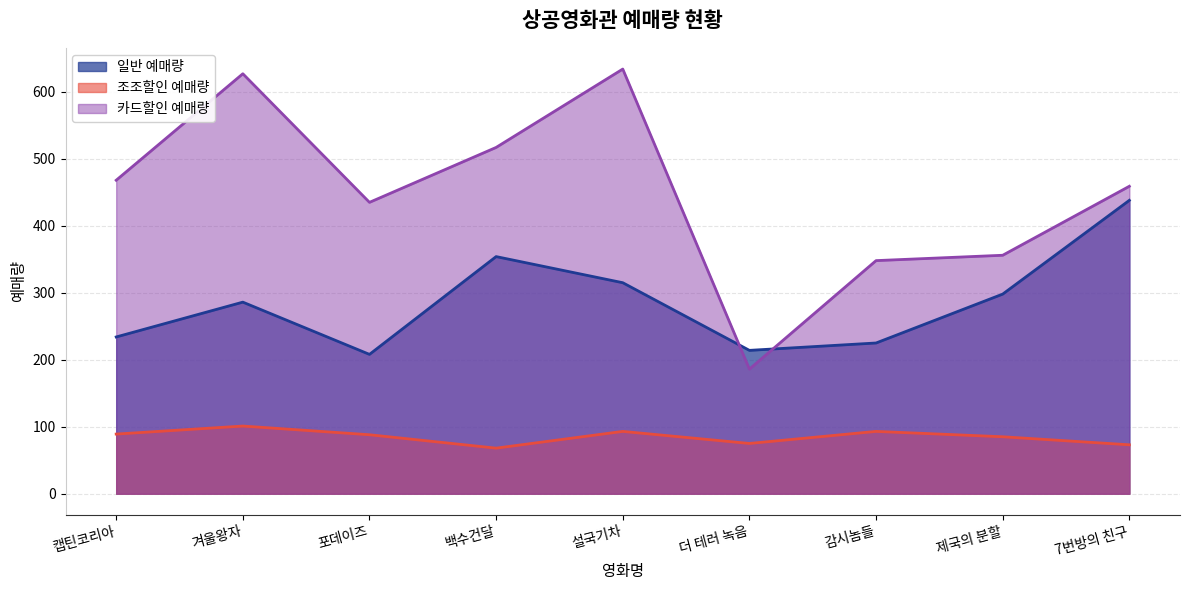

Where does the 카드할인 예매량 series first go above 459?

캡틴코리아